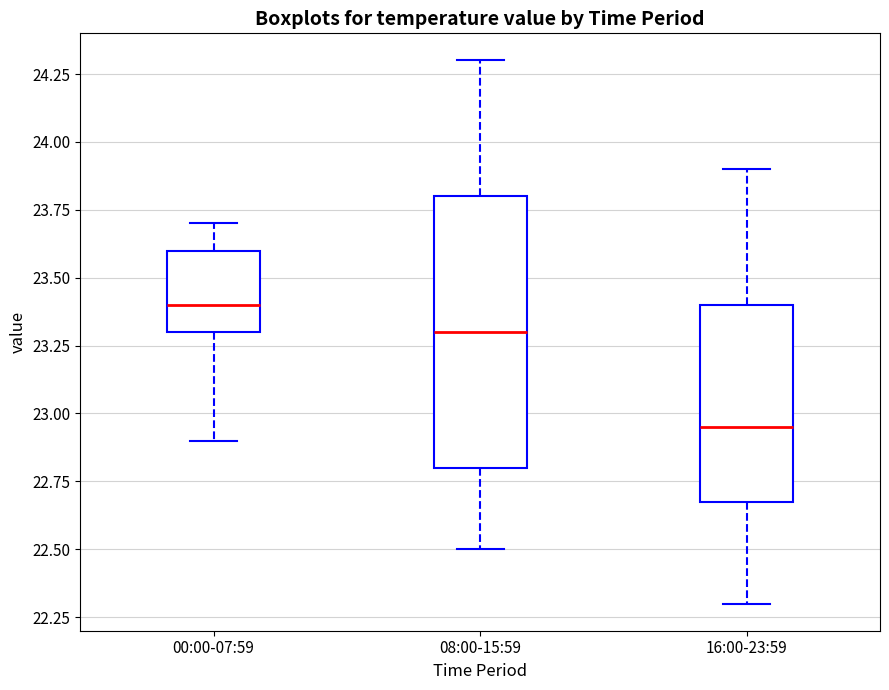

Which box has the highest median line?

00:00-07:59